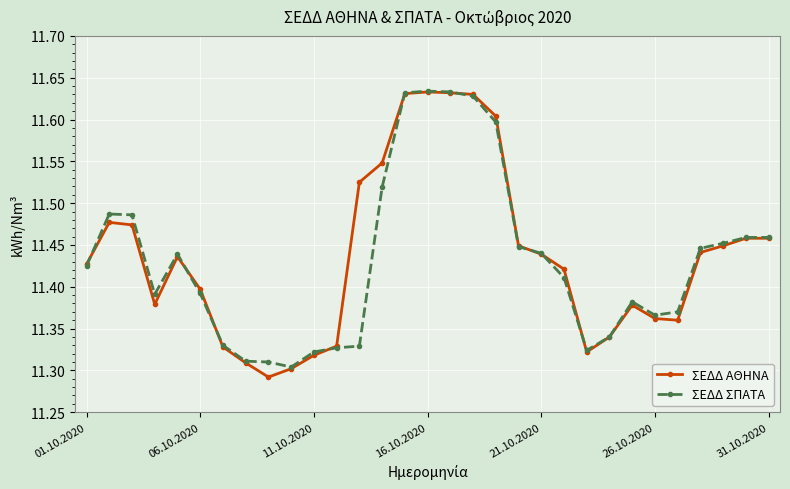

Which series has the largest range (max minus min)?

ΣΕΔΔ ΑΘΗΝΑ